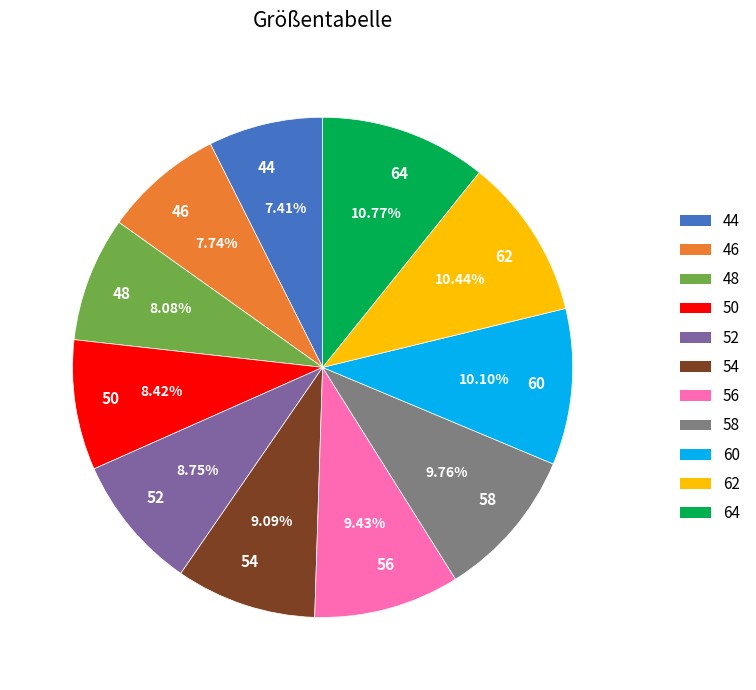

Is 46 the majority of the pie?

No